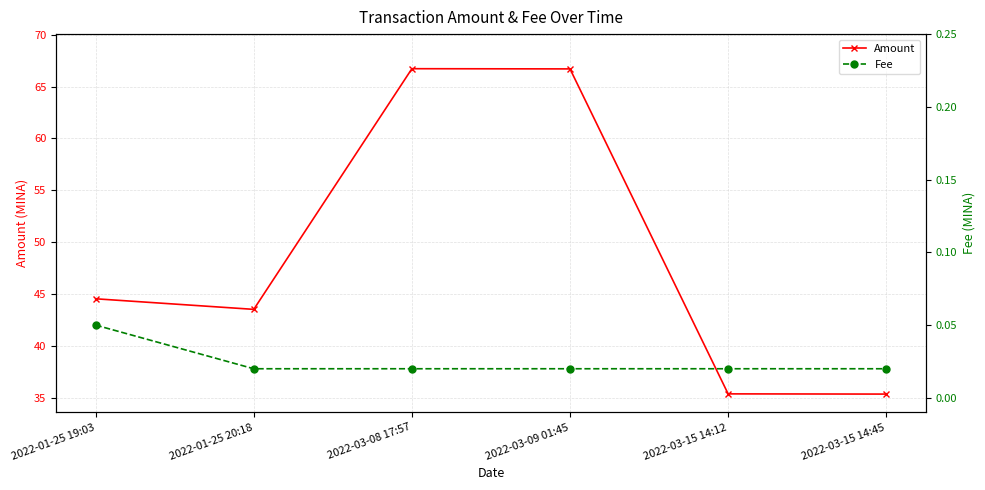

The Amount series shows 18.6 at 2022-01-25 20:18. True or false?

False